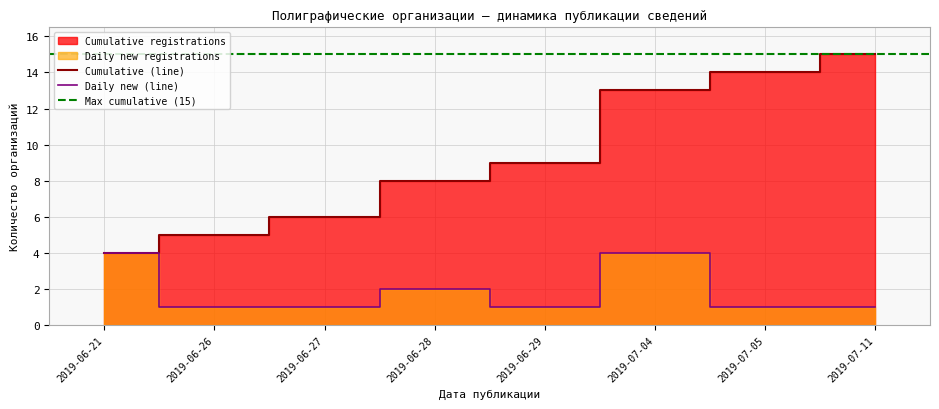

True or false: Daily new (line) has a value of 4 at 2019-06-21.

True